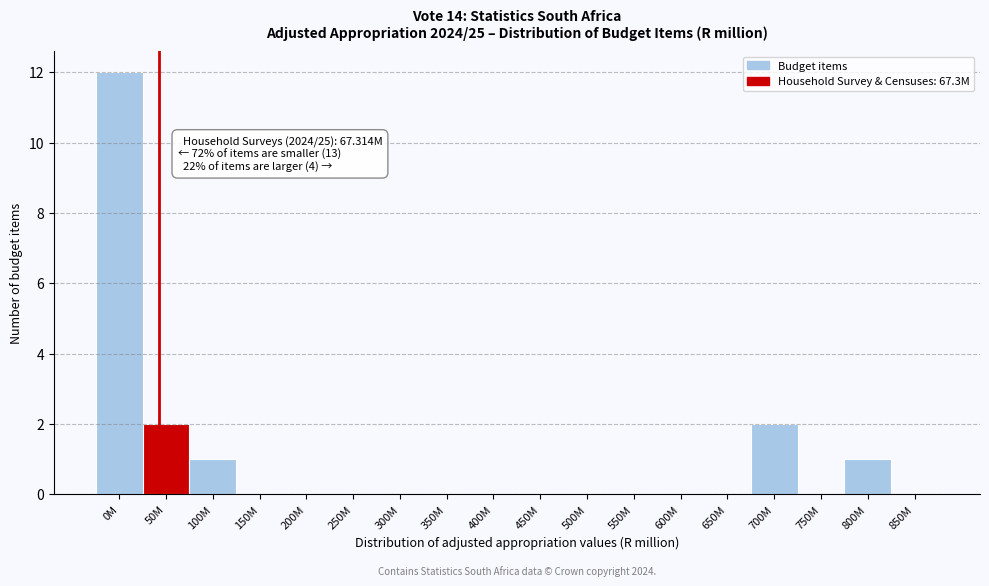

Reading left to right, transcribe all the data shown in this chart.

0M=12	50M=2	100M=1	150M=0	200M=0	250M=0	300M=0	350M=0	400M=0	450M=0	500M=0	550M=0	600M=0	650M=0	700M=2	750M=0	800M=1	850M=0